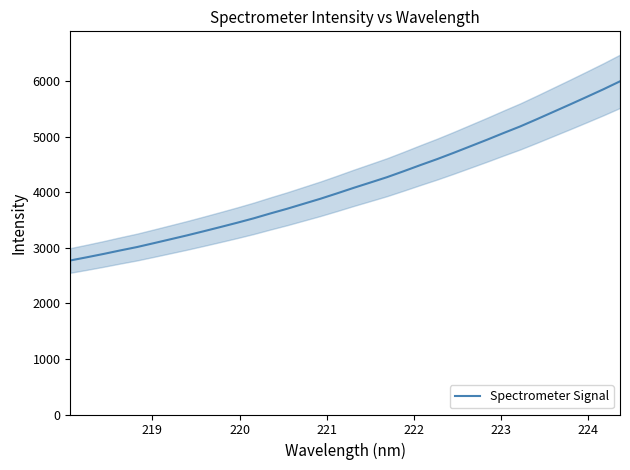

Does the chart have visible grid lines?

No